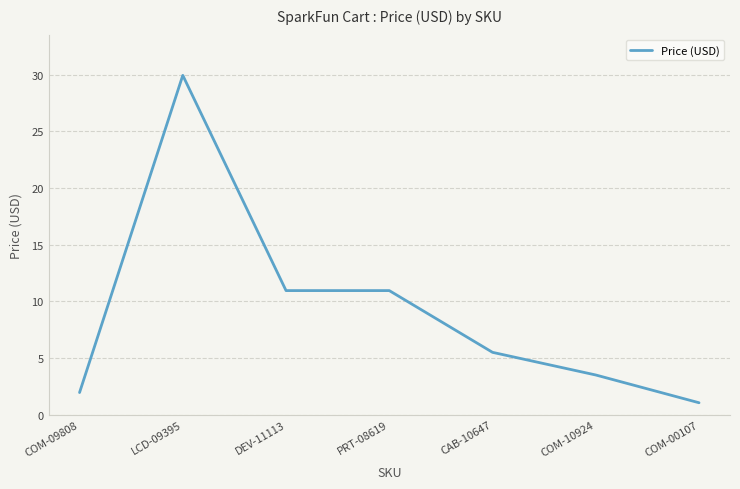

At which label does the data first exceed 5?

LCD-09395